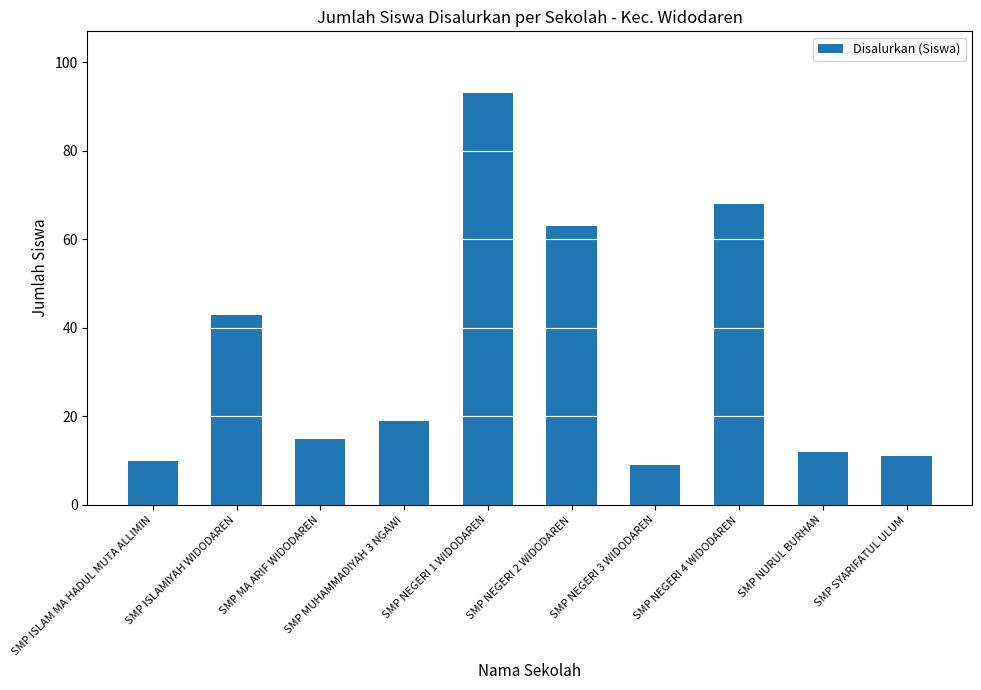

What is the difference between the values at SMP ISLAM MA HADUL MUTA ALLIMIN and SMP MUHAMMADIYAH 3 NGAWI?

9